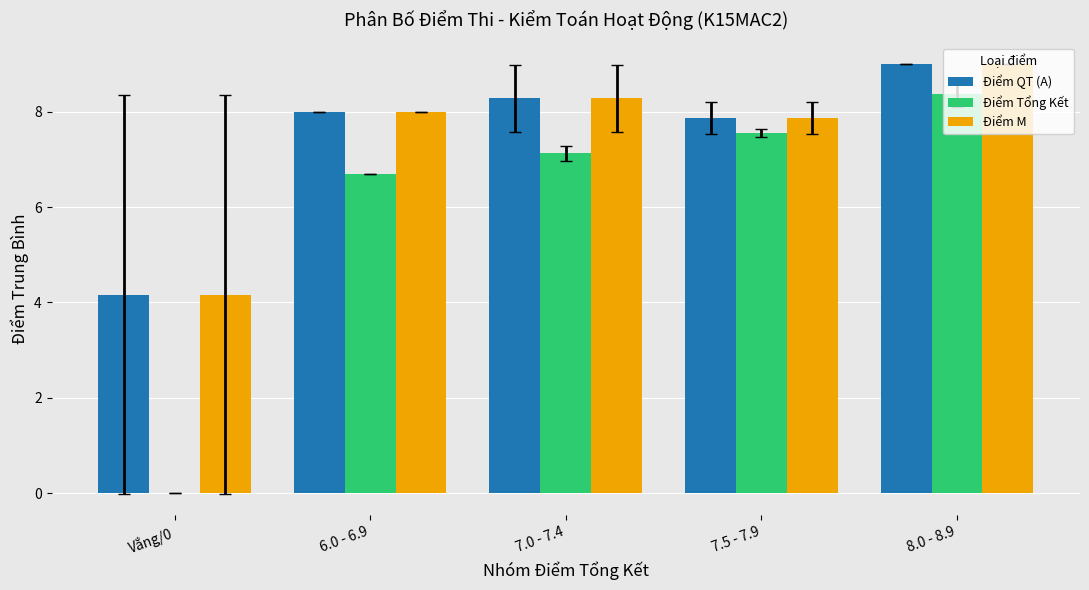

Reading right to left, what are all the values shown in this chart?

Điểm QT (A): 9.0	7.9	8.3	8.0	4.2
Điểm Tổng Kết: 8.4	7.6	7.1	6.7	0.0
Điểm M: 9.0	7.9	8.3	8.0	4.2